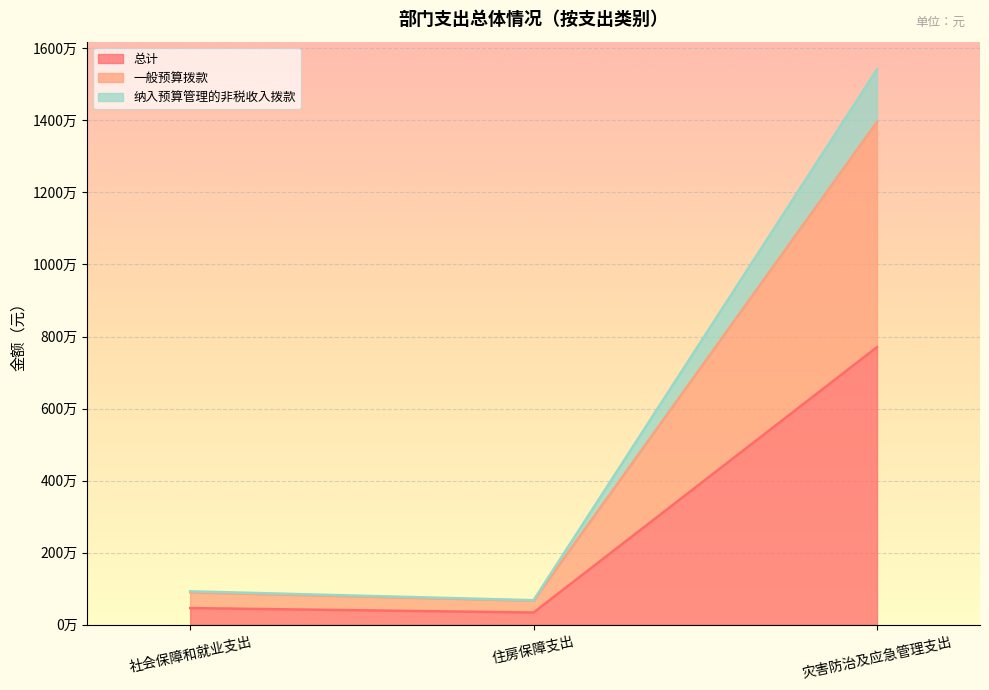

Reading left to right, list all the values displayed in this chart.

总计: 社会保障和就业支出=465235.5	住房保障支出=342000.2	灾害防治及应急管理支出=7705480.2
一般预算拨款: 社会保障和就业支出=902765.4	住房保障支出=670147.7	灾害防治及应急管理支出=13952518.8
纳入预算管理的非税收入拨款: 社会保障和就业支出=930471.0	住房保障支出=684000.5	灾害防治及应急管理支出=15410960.4